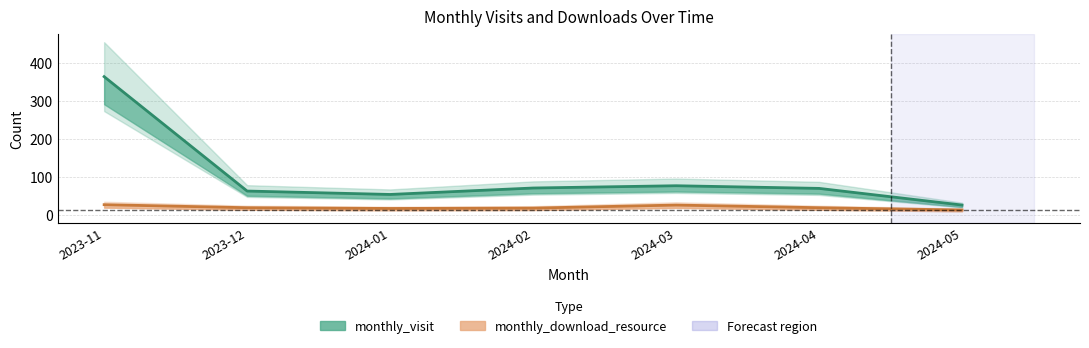

Reading left to right, transcribe all the data shown in this chart.

monthly_visit: 364	62	53	70	76	69	25
monthly_download_resource: 26	18	16	17	25	18	12